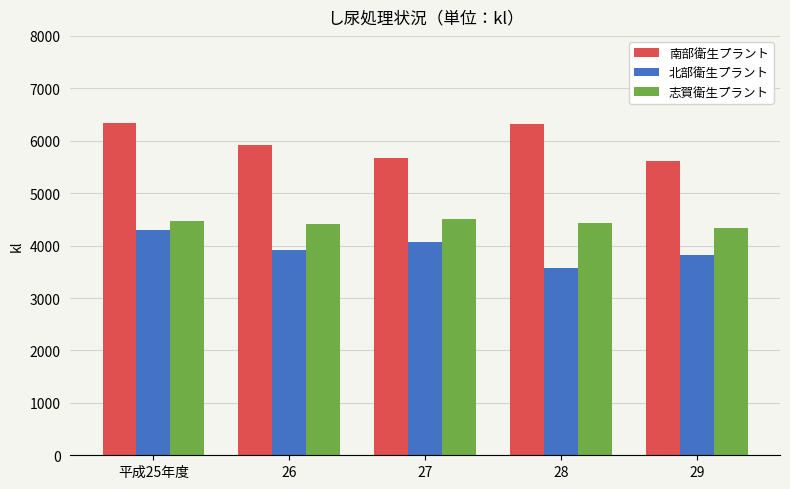

What is the label of the 2nd bar from the left?

26